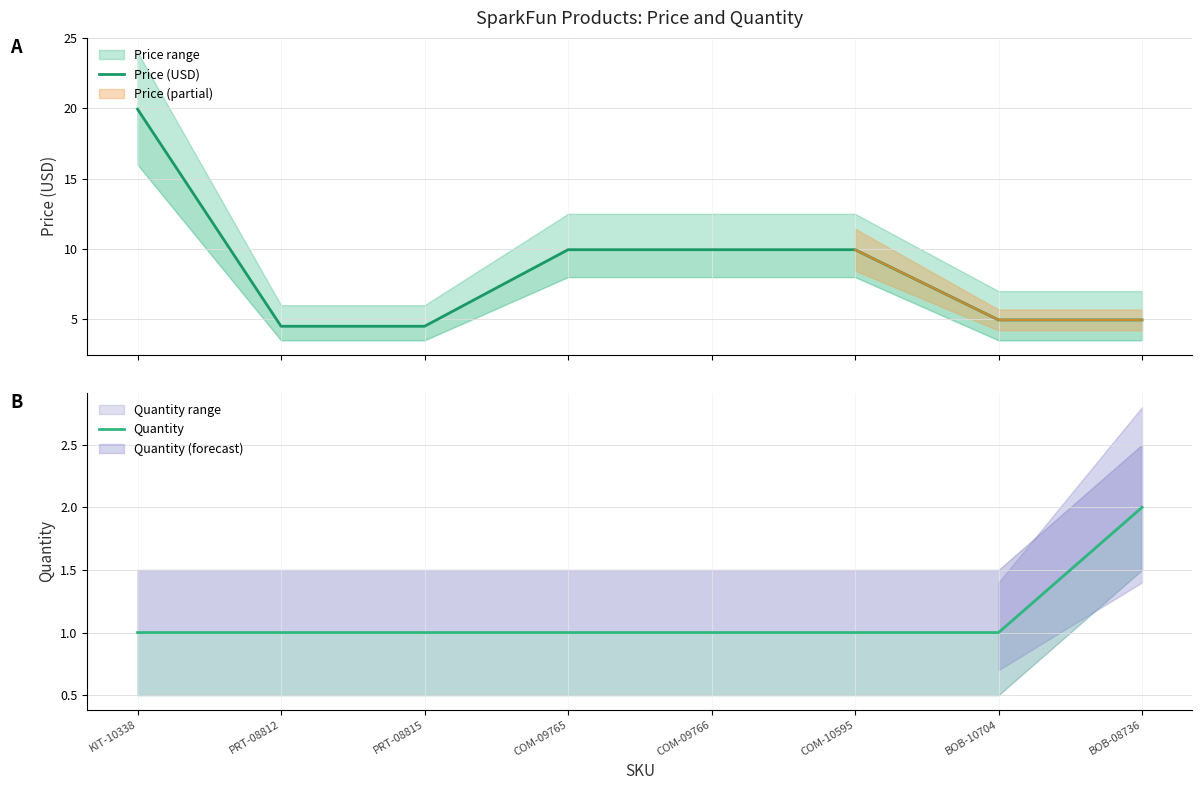

True or false: Price (USD) and Quantity cross at least once.

False